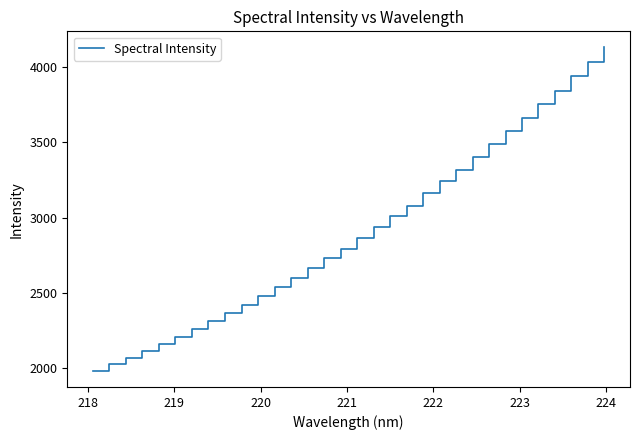

What is the sum of all values?

93164.4